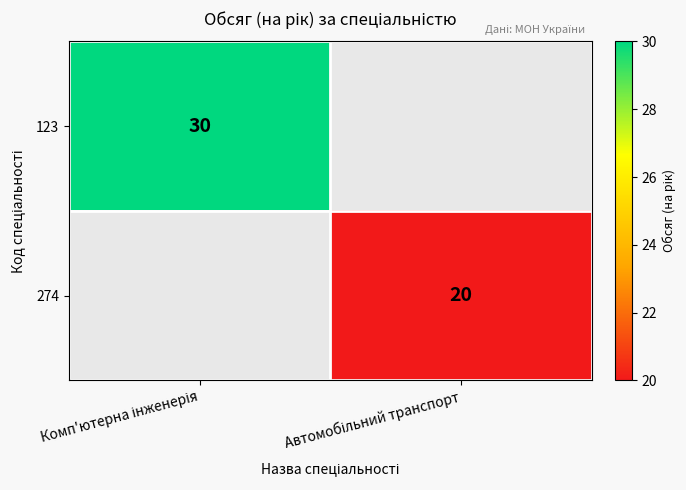

What is the sum of all 274 values?

20